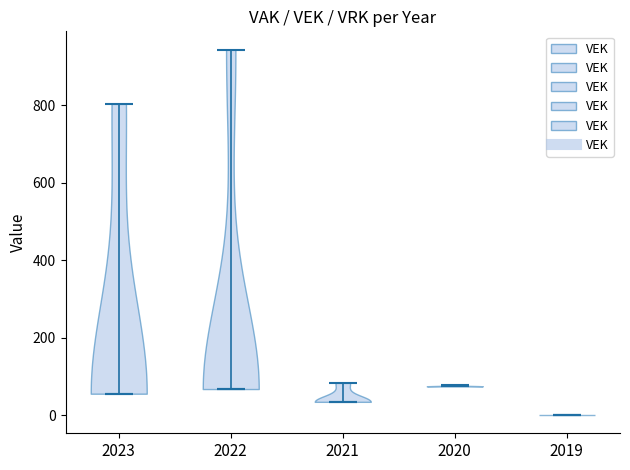

Reading left to right, read every violin against the y-axis: where its median line is, and the lowest and highest points it reaches. The values are not printed on the chart, so give them approximately, as read against the axis.

2023: median line 60, lowest point 60, highest point 800
2022: median line 60, lowest point 60, highest point 940
2021: median line 40, lowest point 40, highest point 80
2020: median line 80, lowest point 80, highest point 80
2019: median line 0, lowest point 0, highest point 0